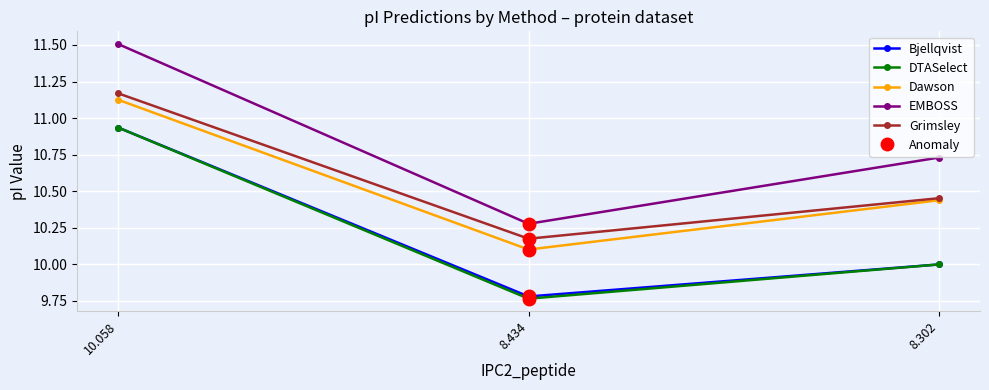

List the series in order of their peak value, lowest first.

Bjellqvist, DTASelect, Dawson, Grimsley, EMBOSS